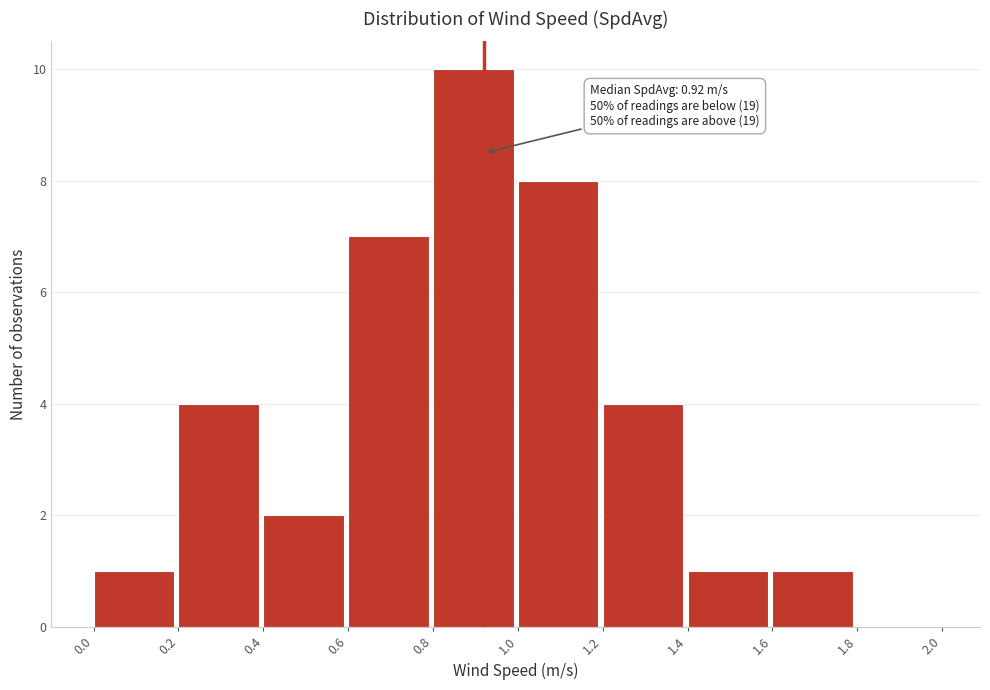

Which range on the x-axis has the tallest bar?

0.8 to 1.0